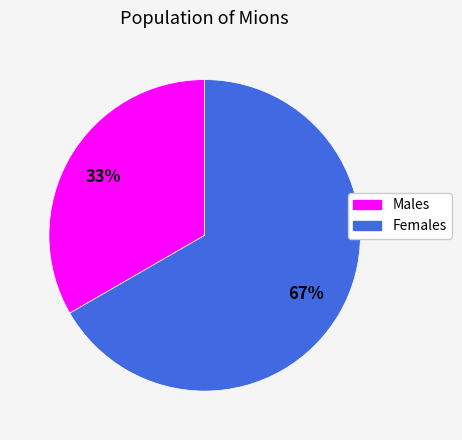

Do Males and Females together represent more than half of the pie?

Yes